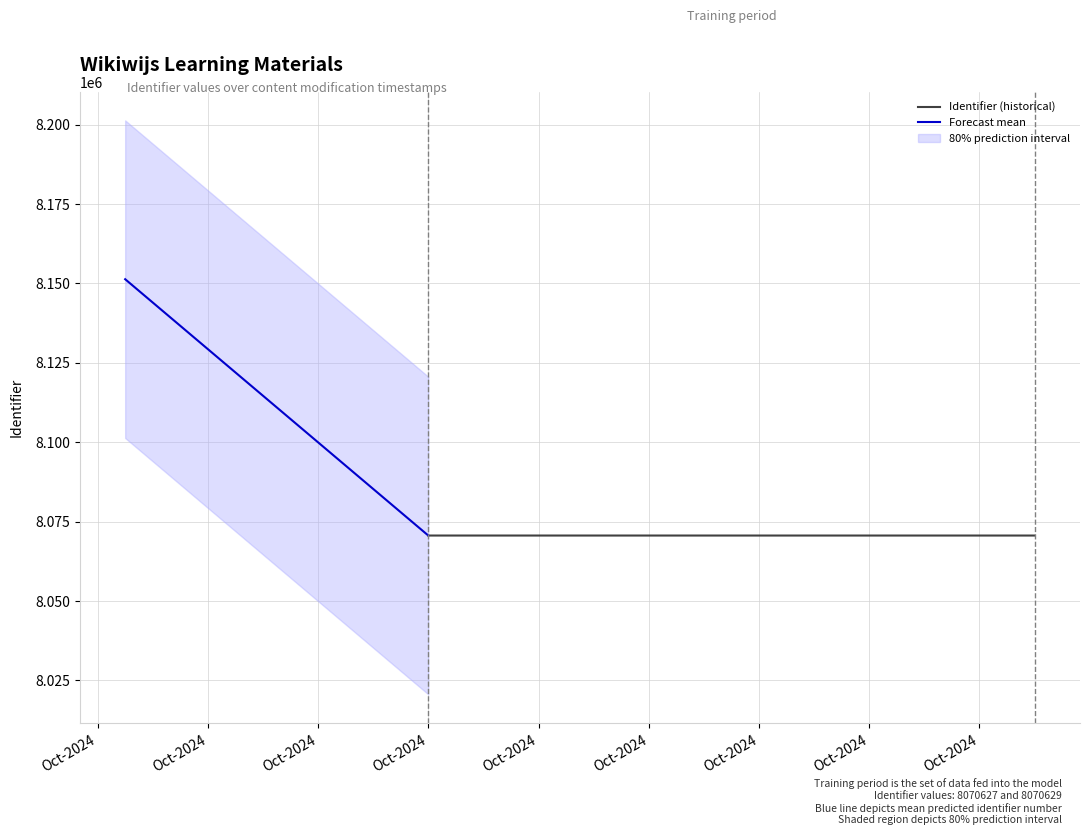

What is the greatest value displayed?

8151335.3